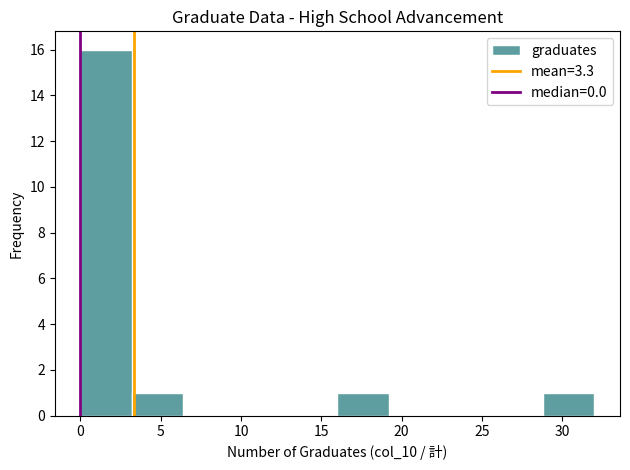

Over which range of the x-axis is the bar tallest?

0.0 to 3.2